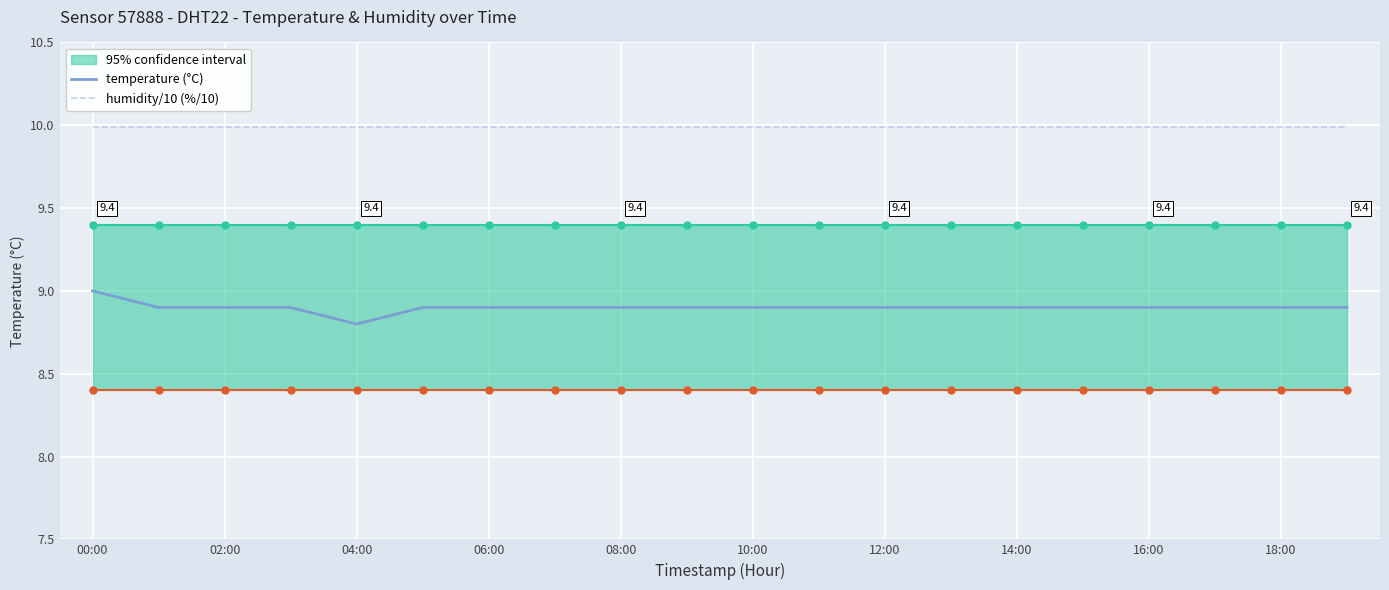

What is the minimum value for humidity/10 (%/10)?

10.0